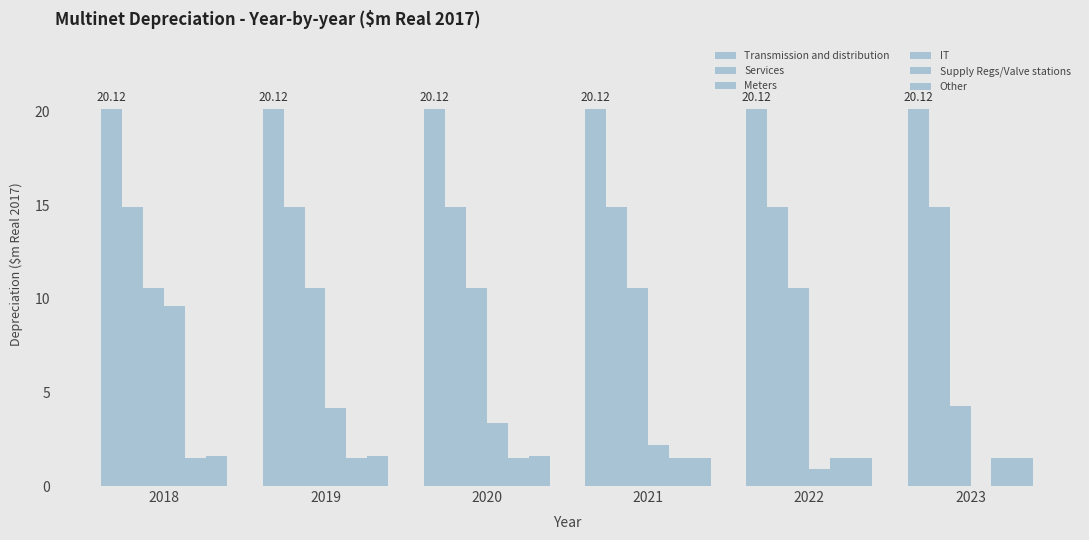

Does the chart contain stacked bars?

No